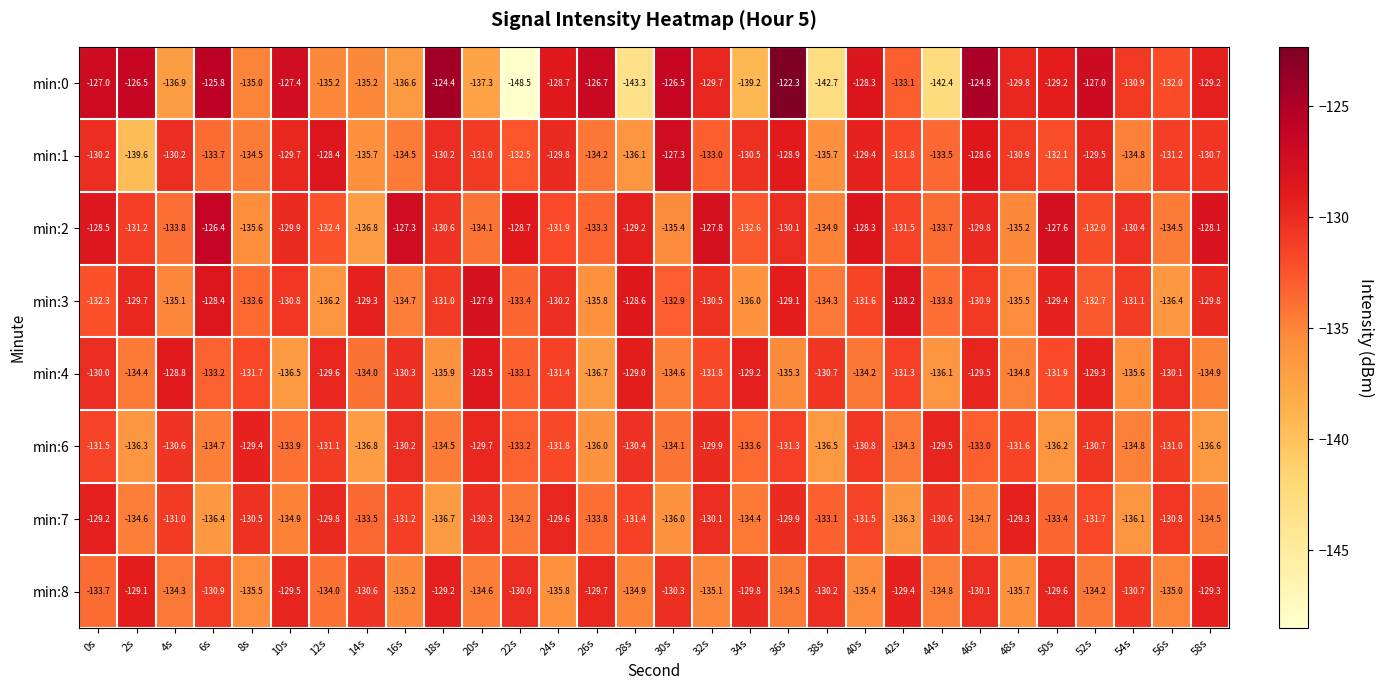

What is the difference between the maximum and minimum values in the min:3 series?

8.5